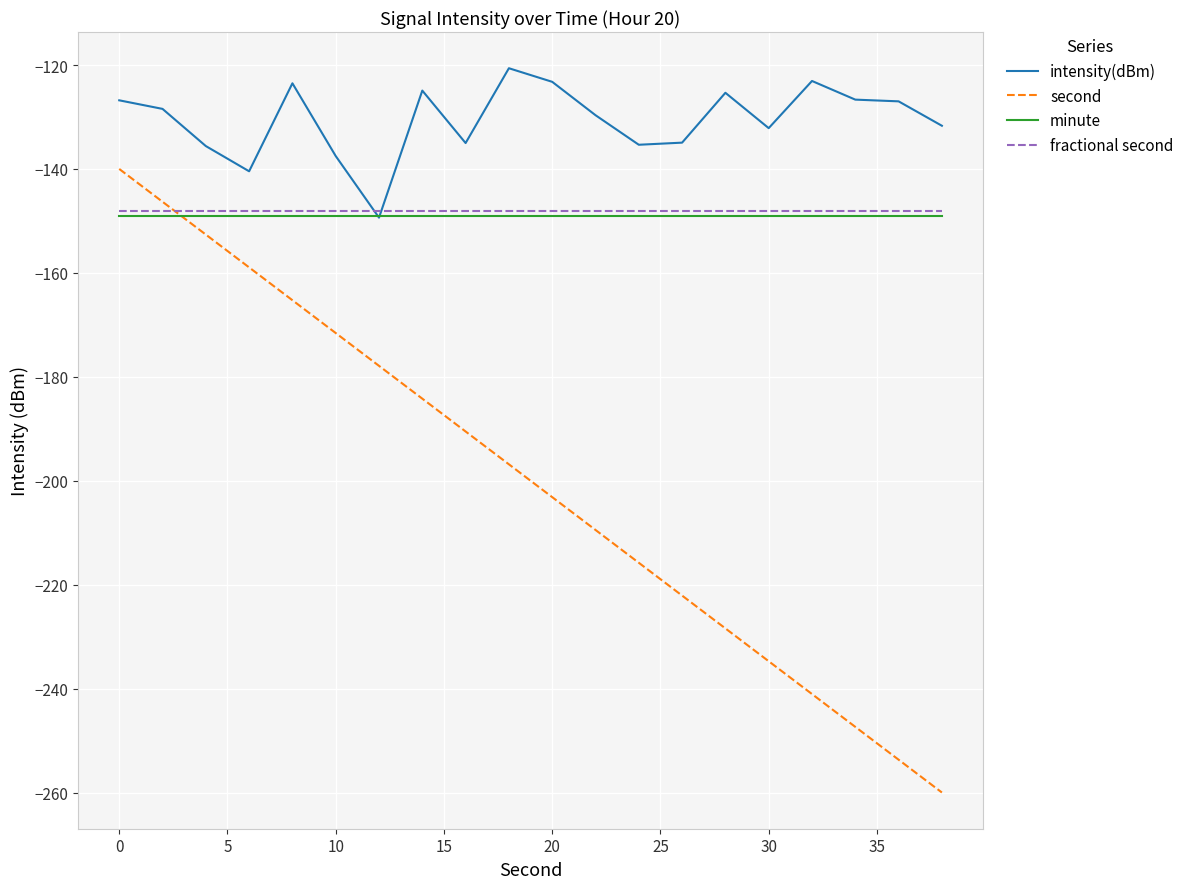

Is this an area chart (filled region under the line)?

No